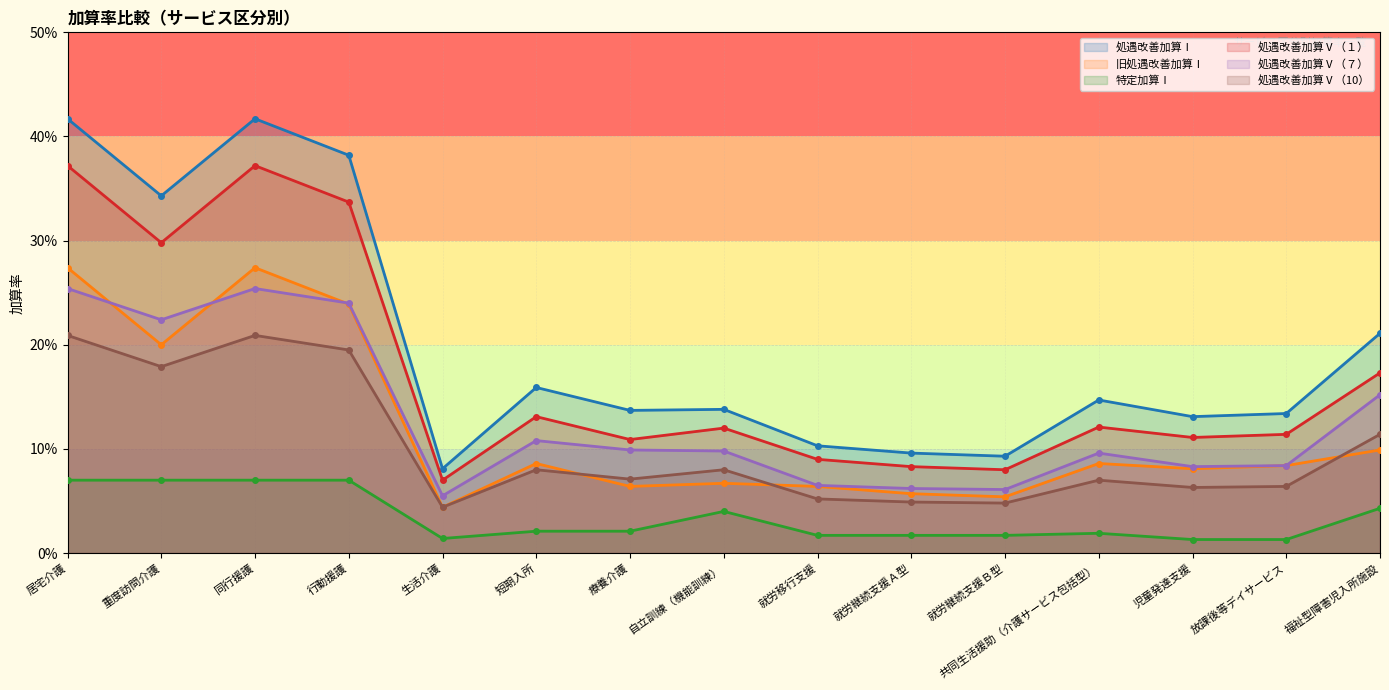

Reading right to left, what are all the values shown in this chart?

処遇改善加算Ⅰ: 0.2	0.1	0.1	0.1	0.1	0.1	0.1	0.1	0.1	0.2	0.1	0.4	0.4	0.3	0.4
旧処遇改善加算Ⅰ: 0.1	0.1	0.1	0.1	0.1	0.1	0.1	0.1	0.1	0.1	0.0	0.2	0.3	0.2	0.3
特定加算Ⅰ: 0.0	0.0	0.0	0.0	0.0	0.0	0.0	0.0	0.0	0.0	0.0	0.1	0.1	0.1	0.1
処遇改善加算Ⅴ（１）: 0.2	0.1	0.1	0.1	0.1	0.1	0.1	0.1	0.1	0.1	0.1	0.3	0.4	0.3	0.4
処遇改善加算Ⅴ（７）: 0.2	0.1	0.1	0.1	0.1	0.1	0.1	0.1	0.1	0.1	0.1	0.2	0.3	0.2	0.3
処遇改善加算Ⅴ（10）: 0.1	0.1	0.1	0.1	0.0	0.0	0.1	0.1	0.1	0.1	0.0	0.2	0.2	0.2	0.2